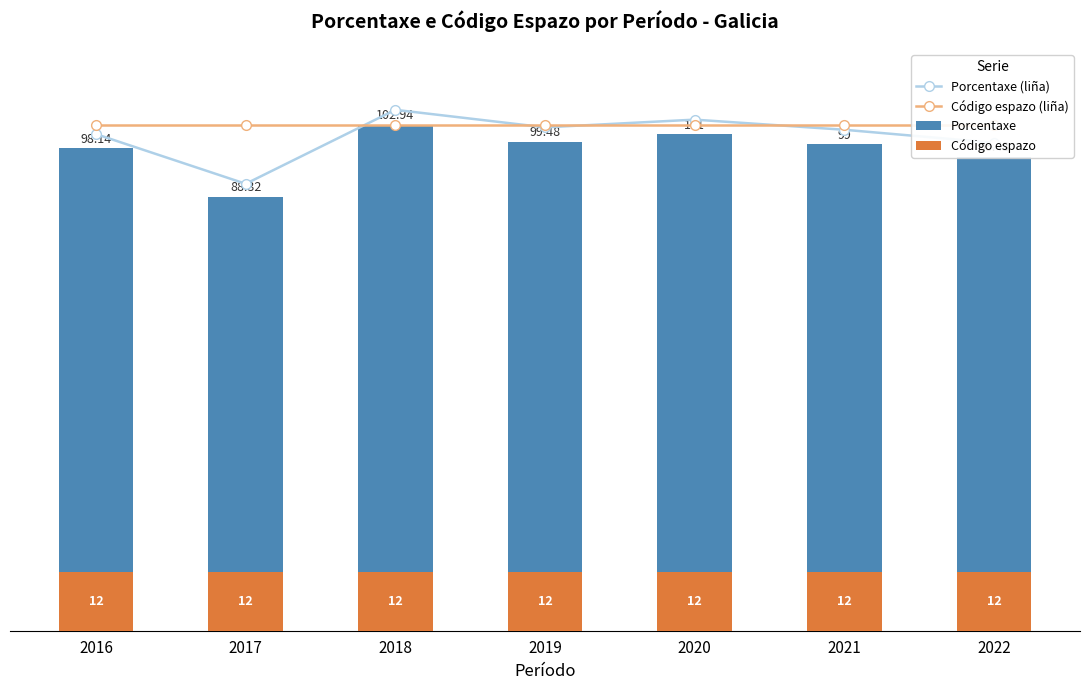

What is the total value across all series at 2020?

319.9